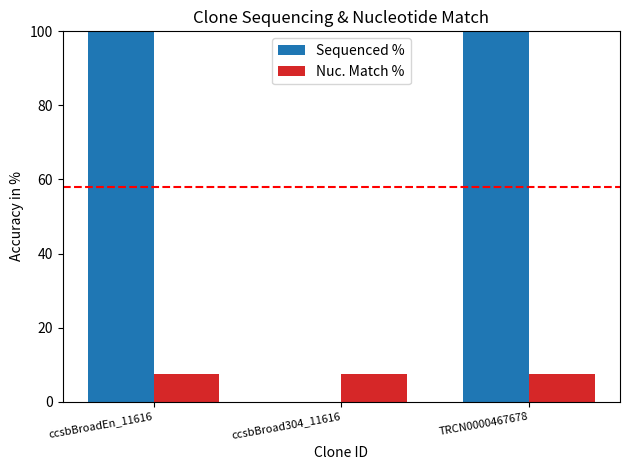

Which series has the largest total across all categories?

Sequenced %